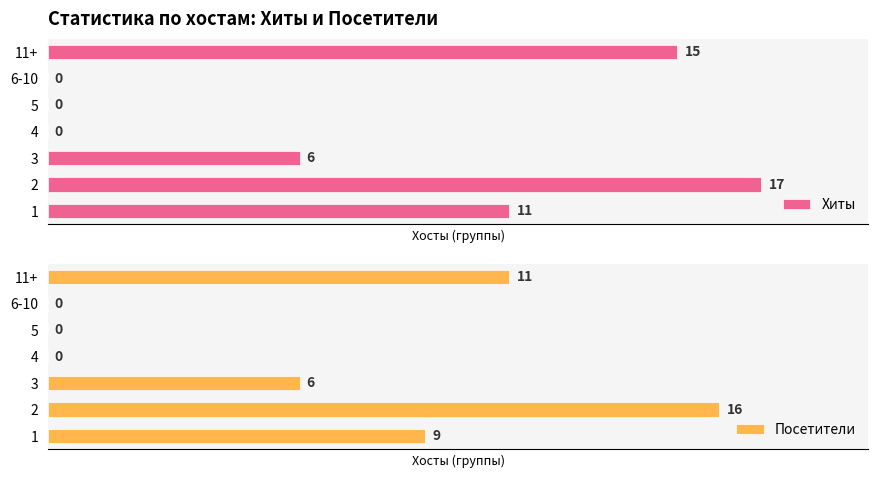

Rank the series by their maximum value, from lowest to highest.

Посетители, Хиты